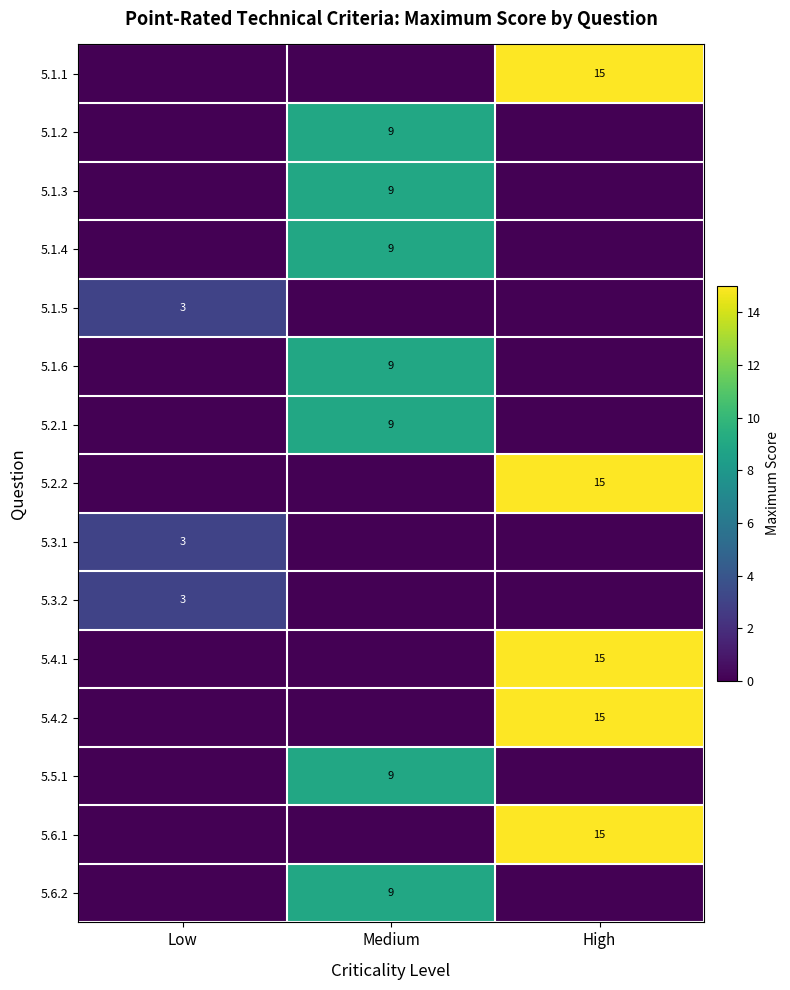

Count the number of data series in this chart.

15